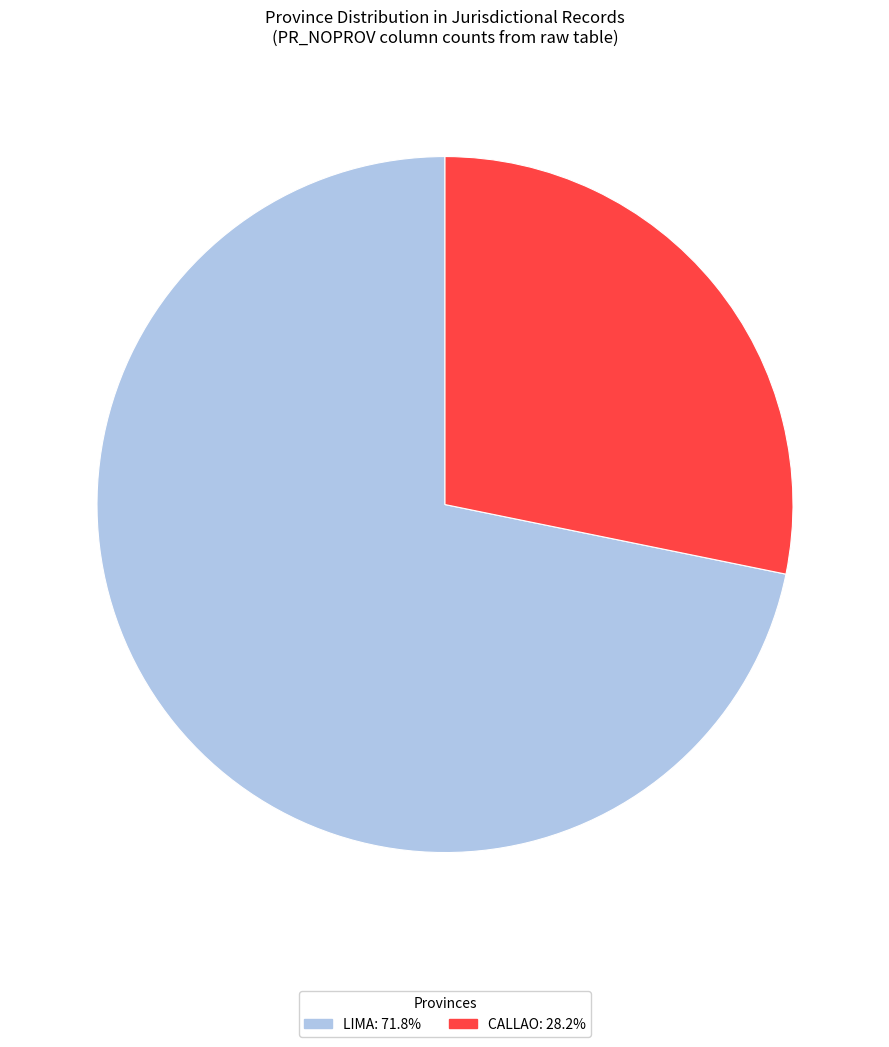

Approximately how many times larger is the value at LIMA: 71.8% compared to CALLAO: 28.2%?

2.5